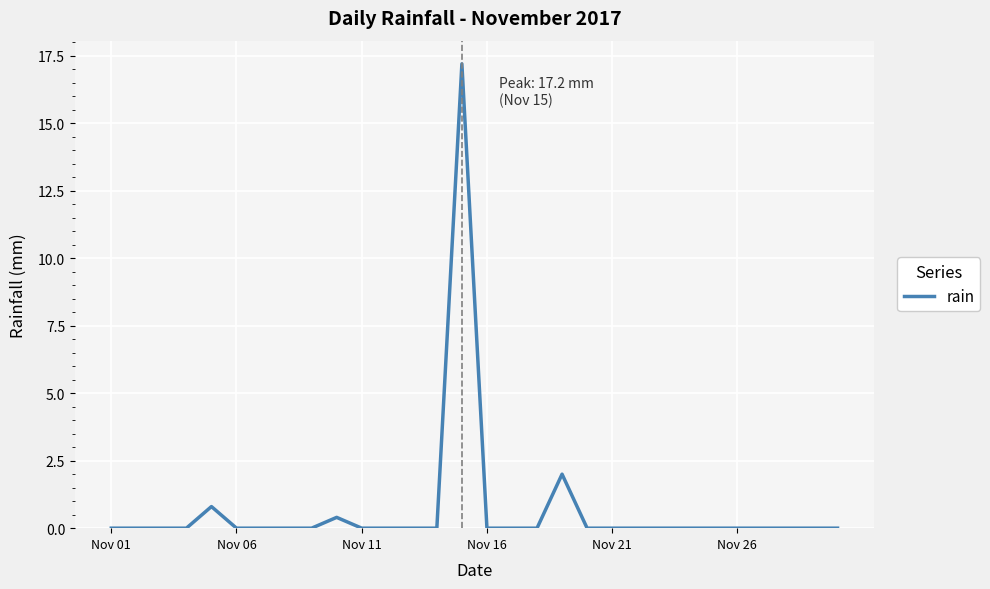

What is the difference between the second highest and second lowest values?

2.0